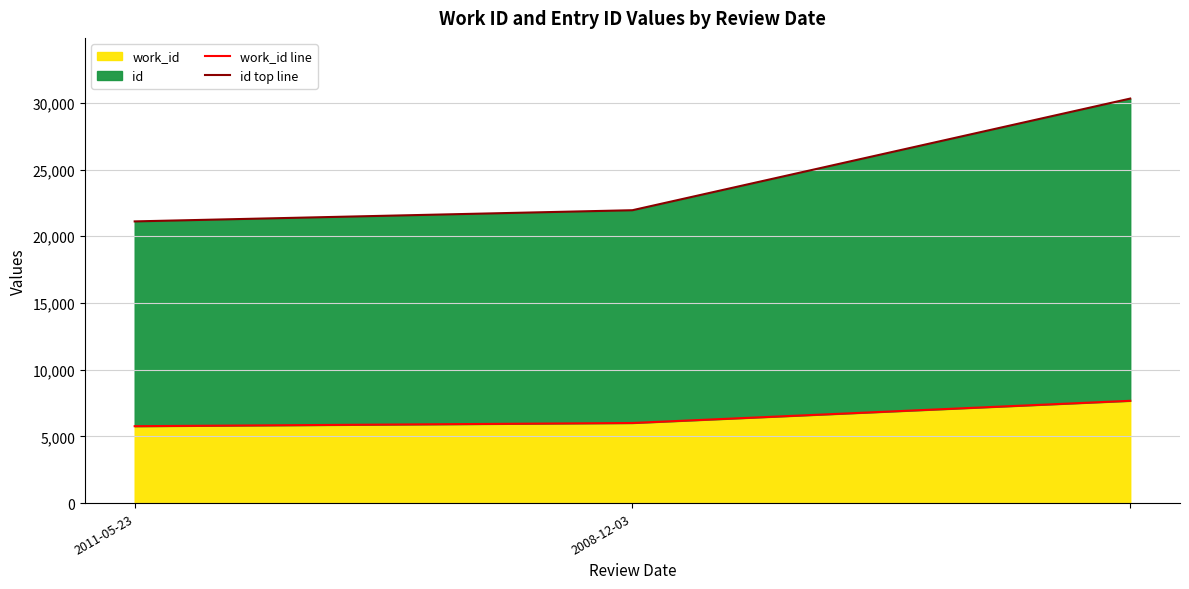

What is the lowest value of the work_id series?

5763